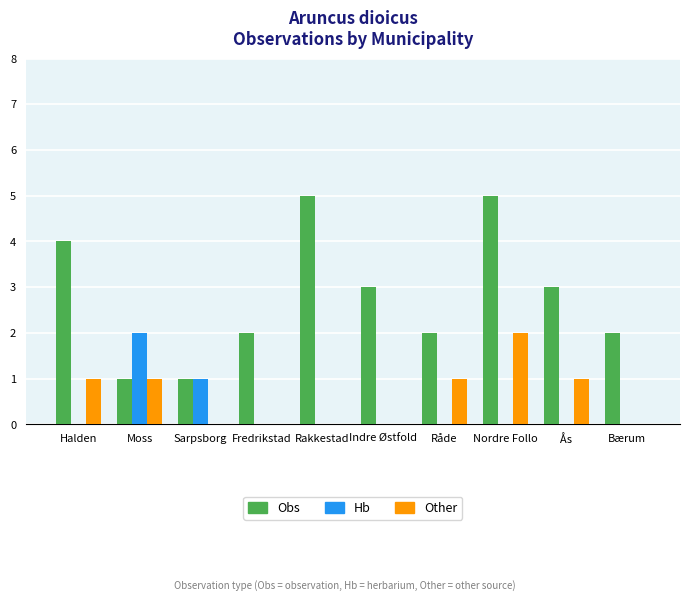

What is the maximum value shown in the chart?

5